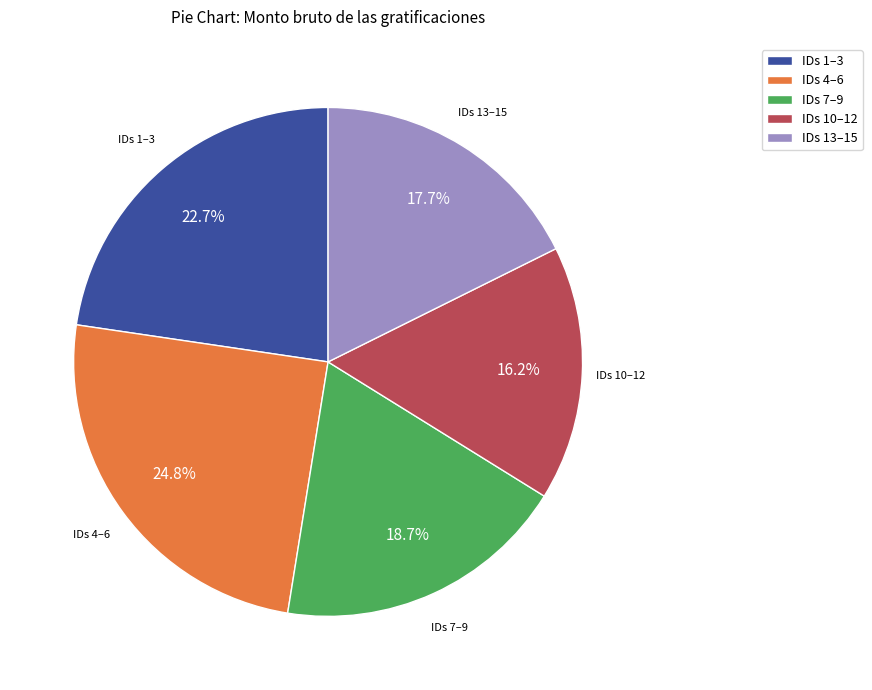

How many slices are in this pie chart?

5